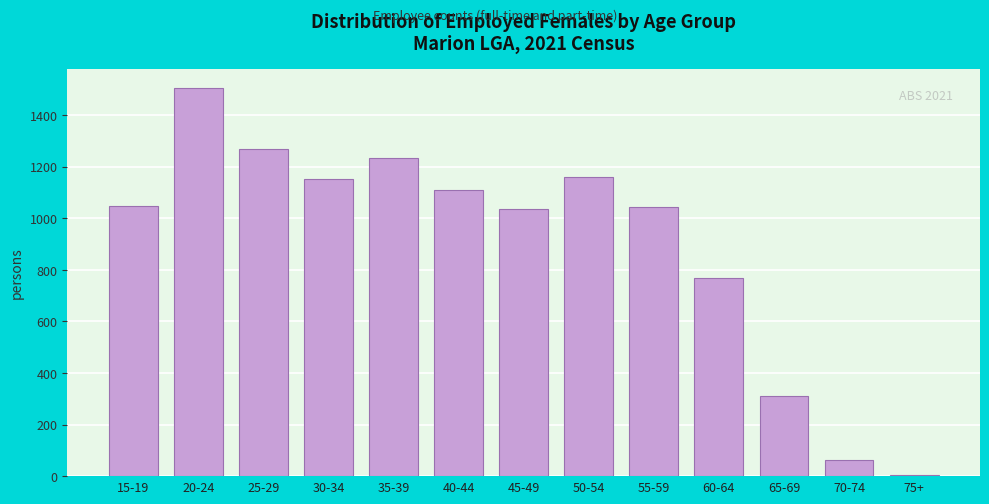

Which has a higher value, 50-54 or 35-39?

35-39